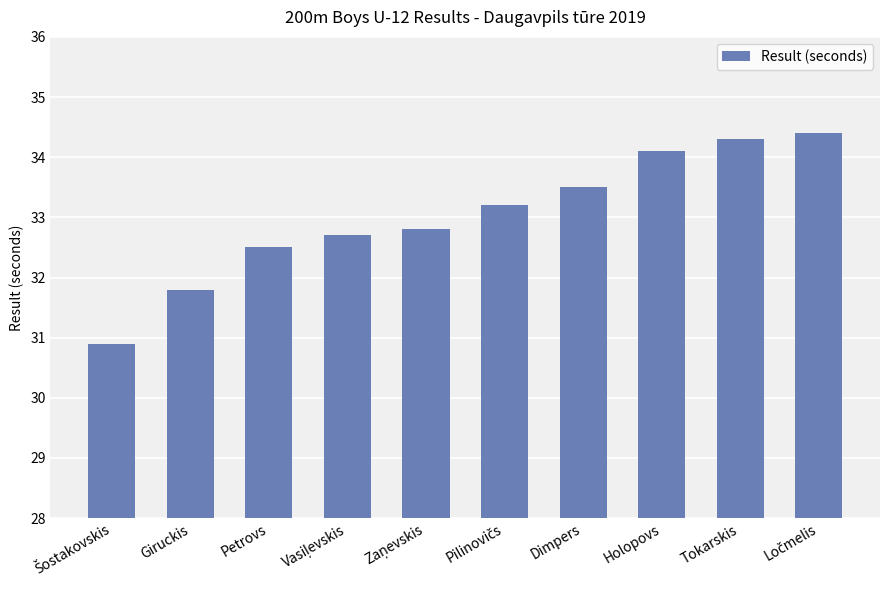

What position from the right is Tokarskis?

2